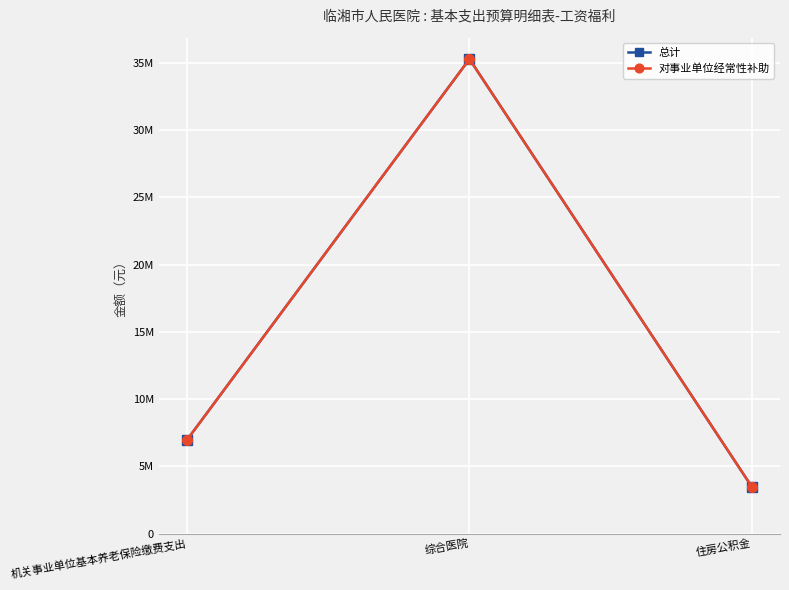

At which label does 总计 first exceed 6983449?

机关事业单位基本养老保险缴费支出